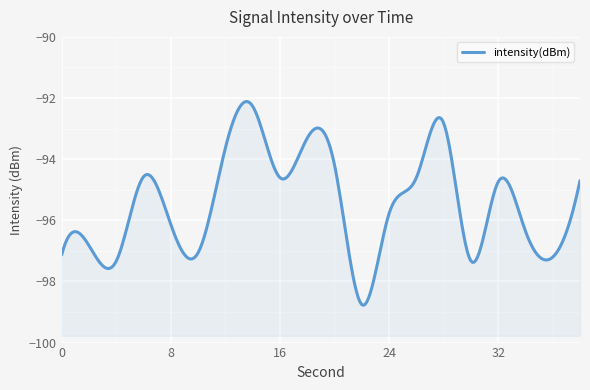

What is the value of the 15th point from the left?

-92.8